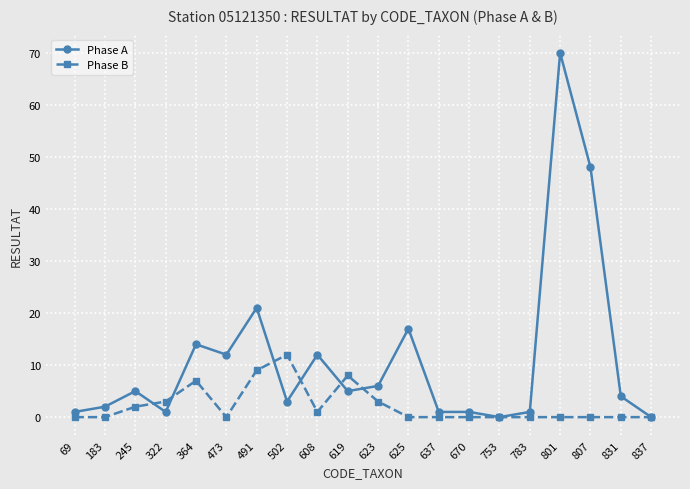

List the series in order of their overall mean, highest first.

Phase A, Phase B